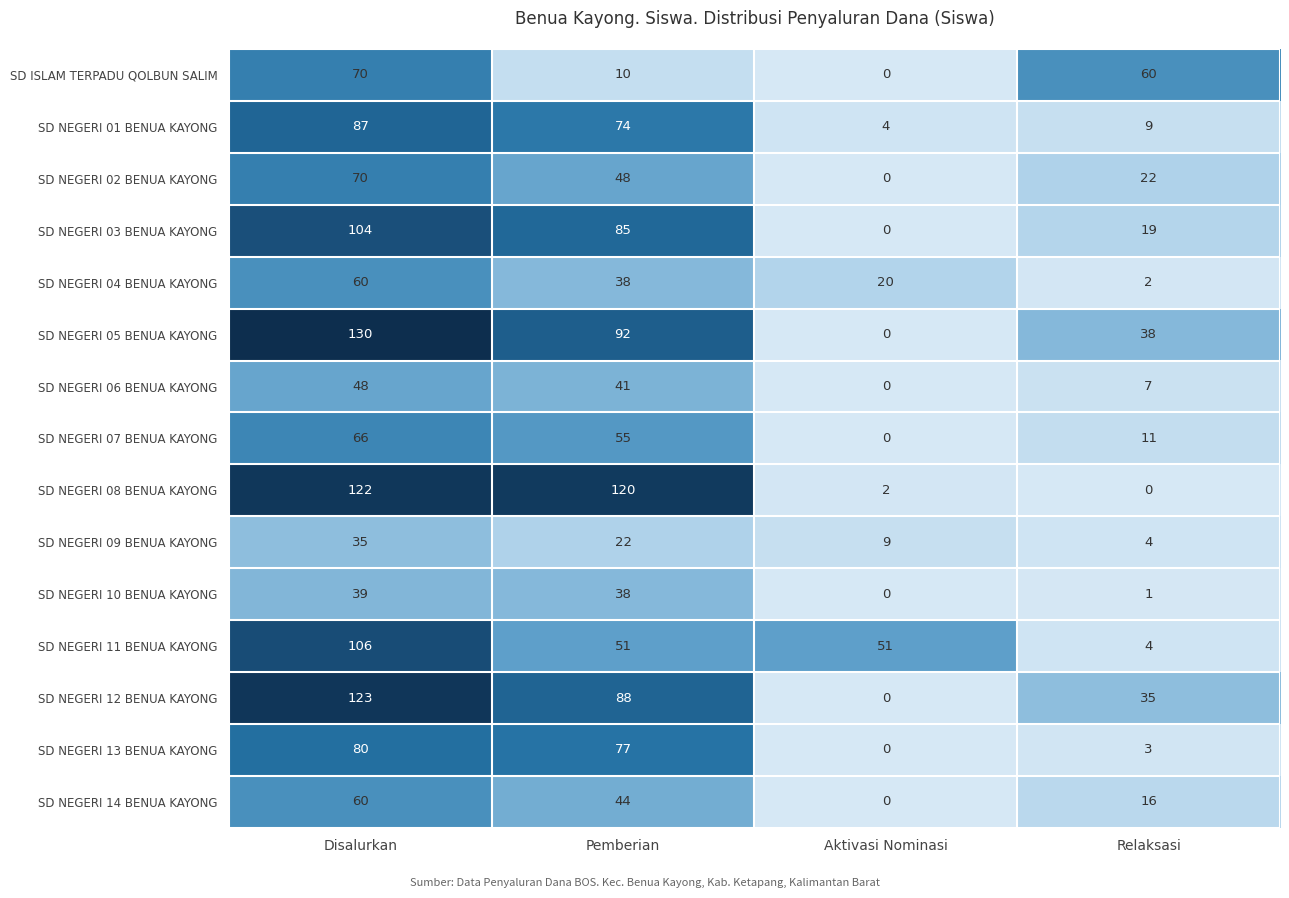

Which category has the highest value across all series?

Disalurkan